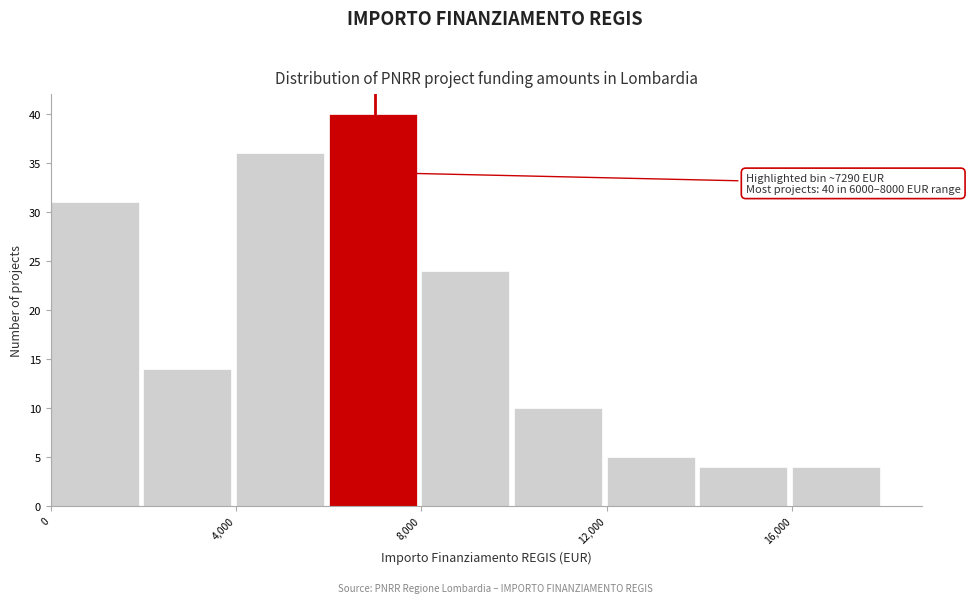

Over which range of the x-axis is the bar tallest?

6000 to 8000